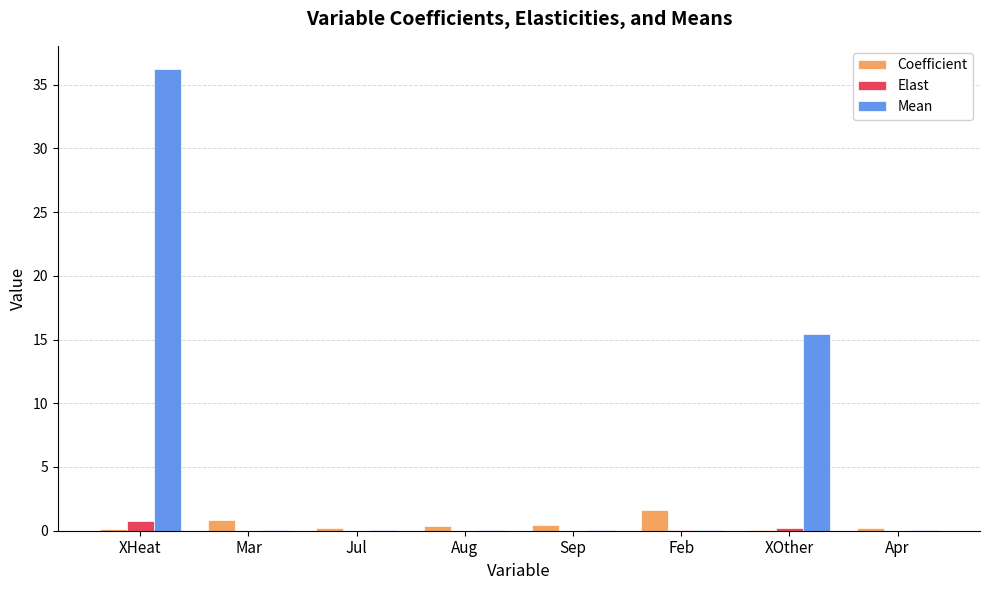

Which series has the largest total across all categories?

Mean